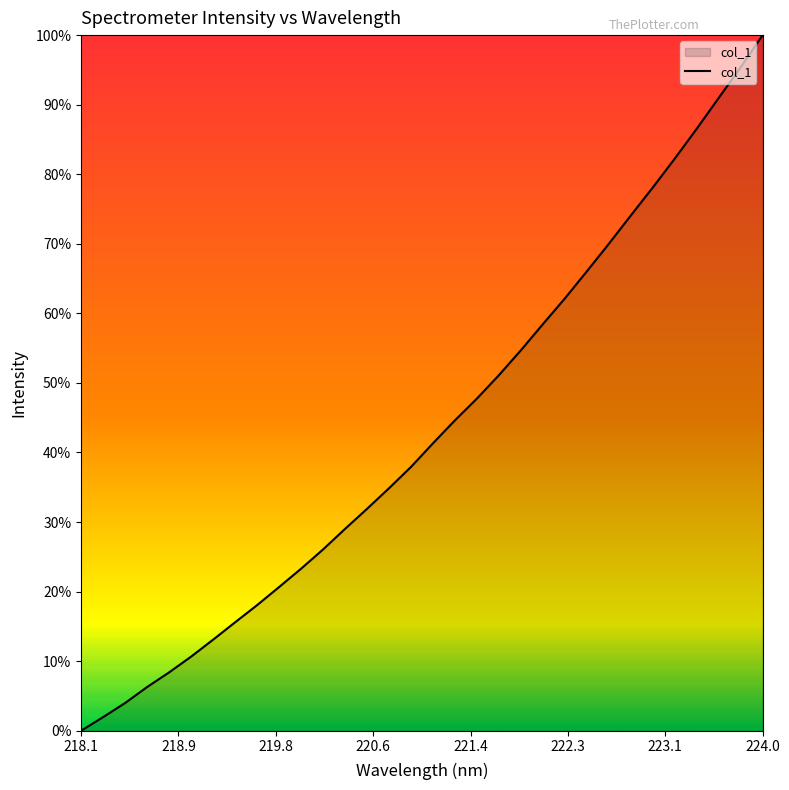

What is the difference between the maximum and minimum values?

100.0